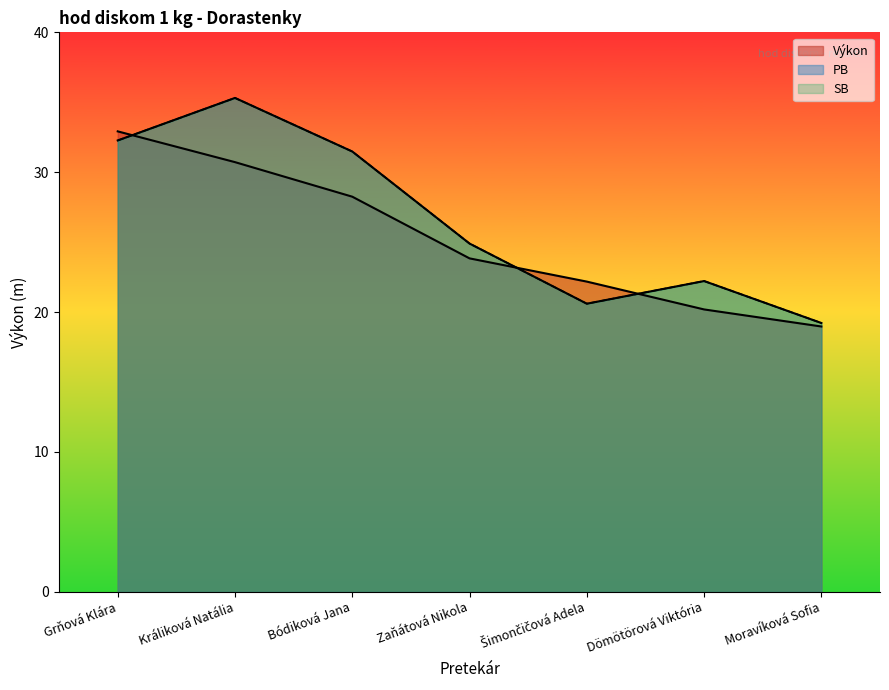

Rank the categories by SB value from highest to lowest.

Králiková Natália, Grňová Klára, Bódiková Jana, Zaňátová Nikola, Dömötörová Viktória, Šimončičová Adela, Moravíková Sofia